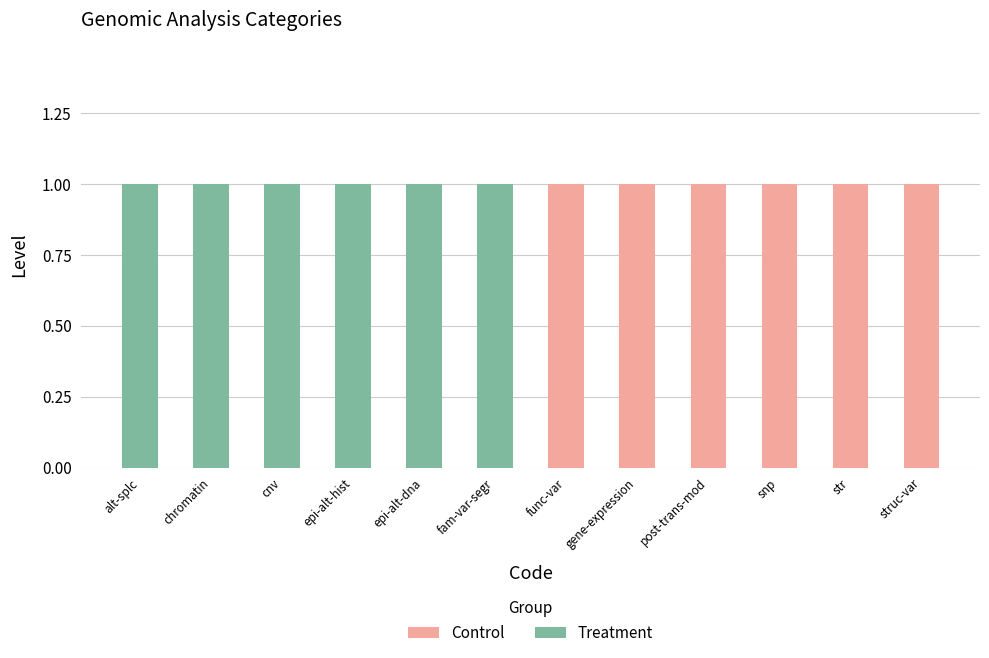

Reading left to right, what are the values for Treatment?

alt-splc=1	chromatin=1	cnv=1	epi-alt-hist=1	epi-alt-dna=1	fam-var-segr=1	func-var=0	gene-expression=0	post-trans-mod=0	snp=0	str=0	struc-var=0